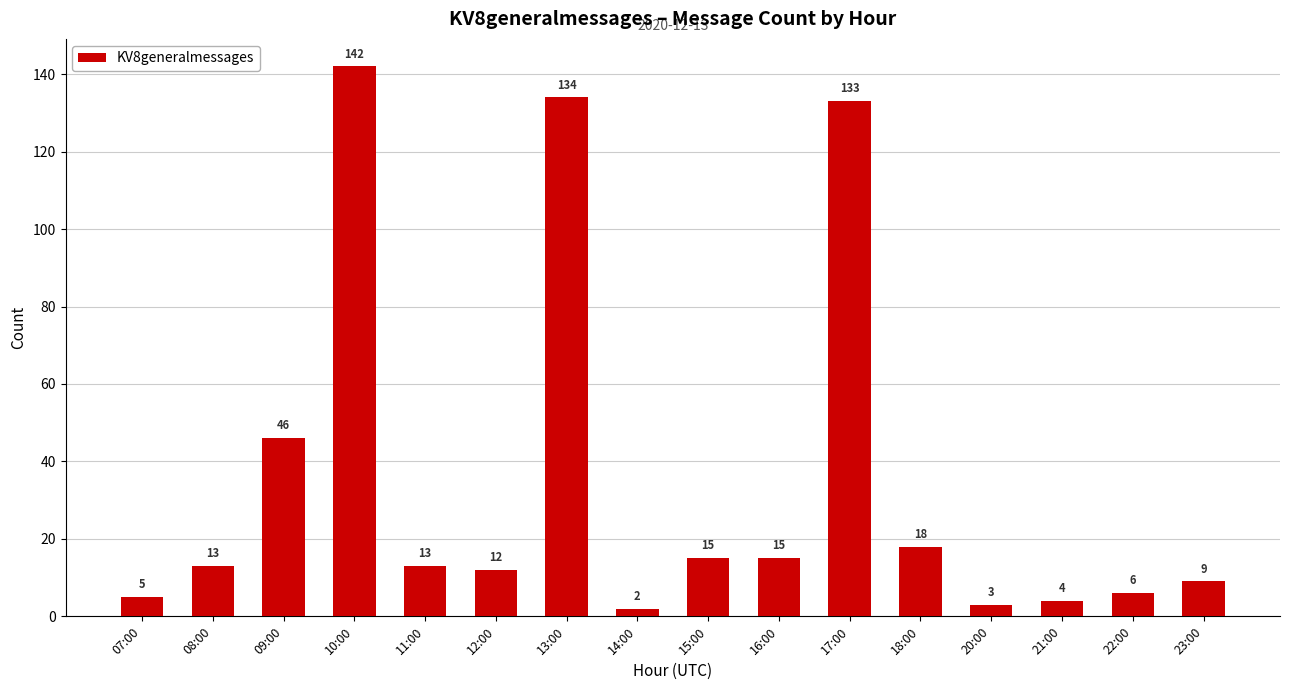

What is the maximum value shown in the chart?

142